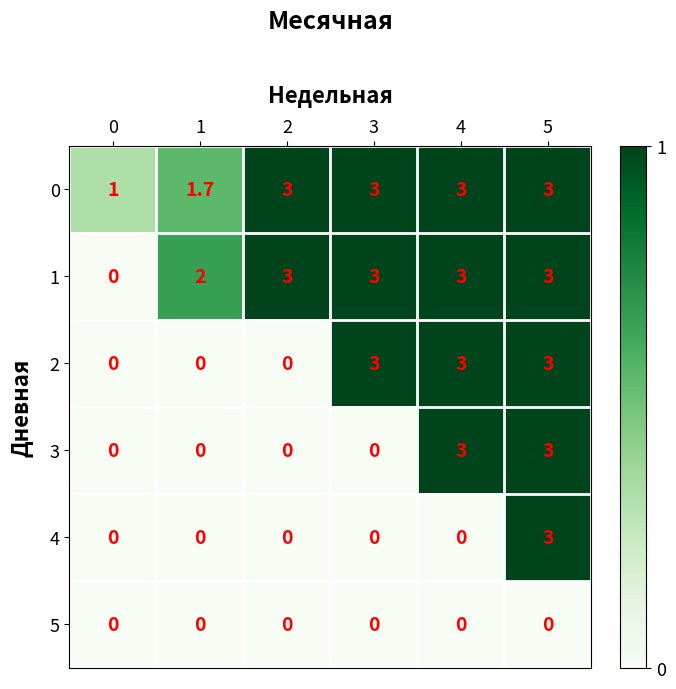

Which series has the largest total across all categories?

0